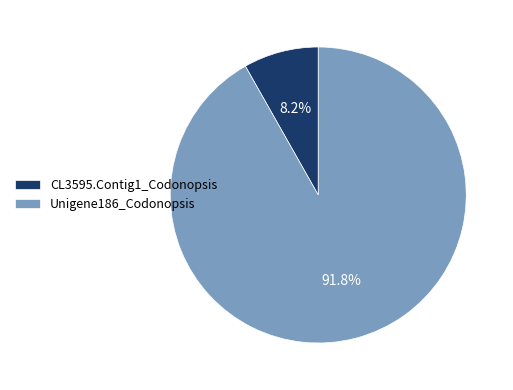

Between CL3595.Contig1_Codonopsis and Unigene186_Codonopsis, which is larger?

Unigene186_Codonopsis